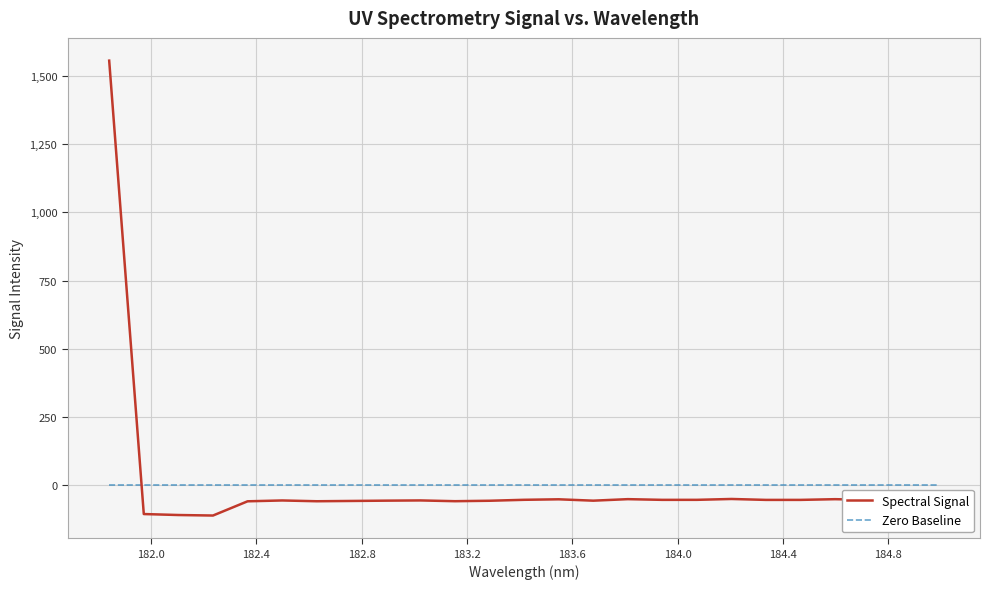

Rank the series by their maximum value, from lowest to highest.

Zero Baseline, Spectral Signal